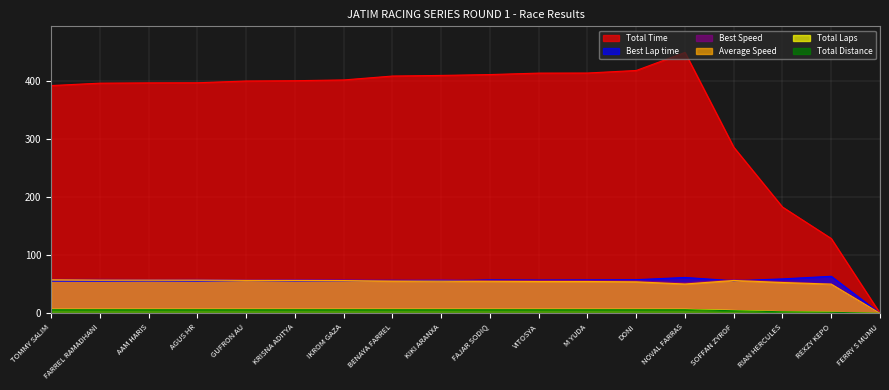

True or false: Total Laps and Best Lap time intersect in this chart.

False